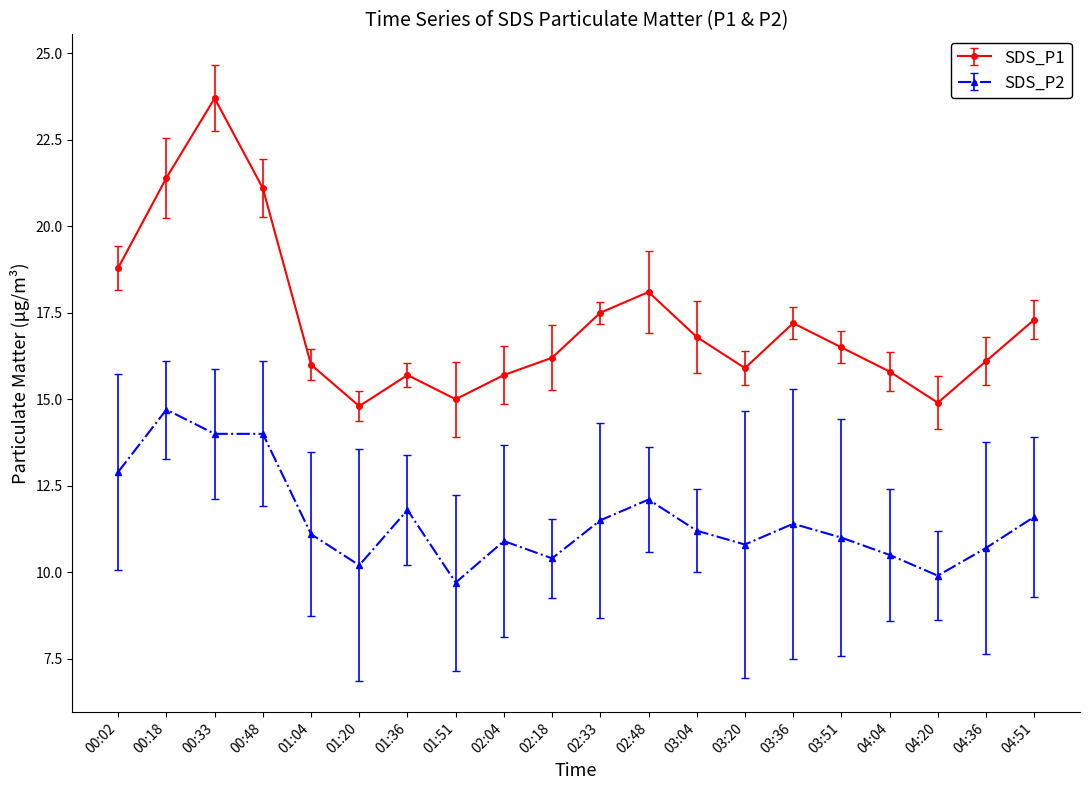

What is the average value of the SDS_P2 series?

11.5